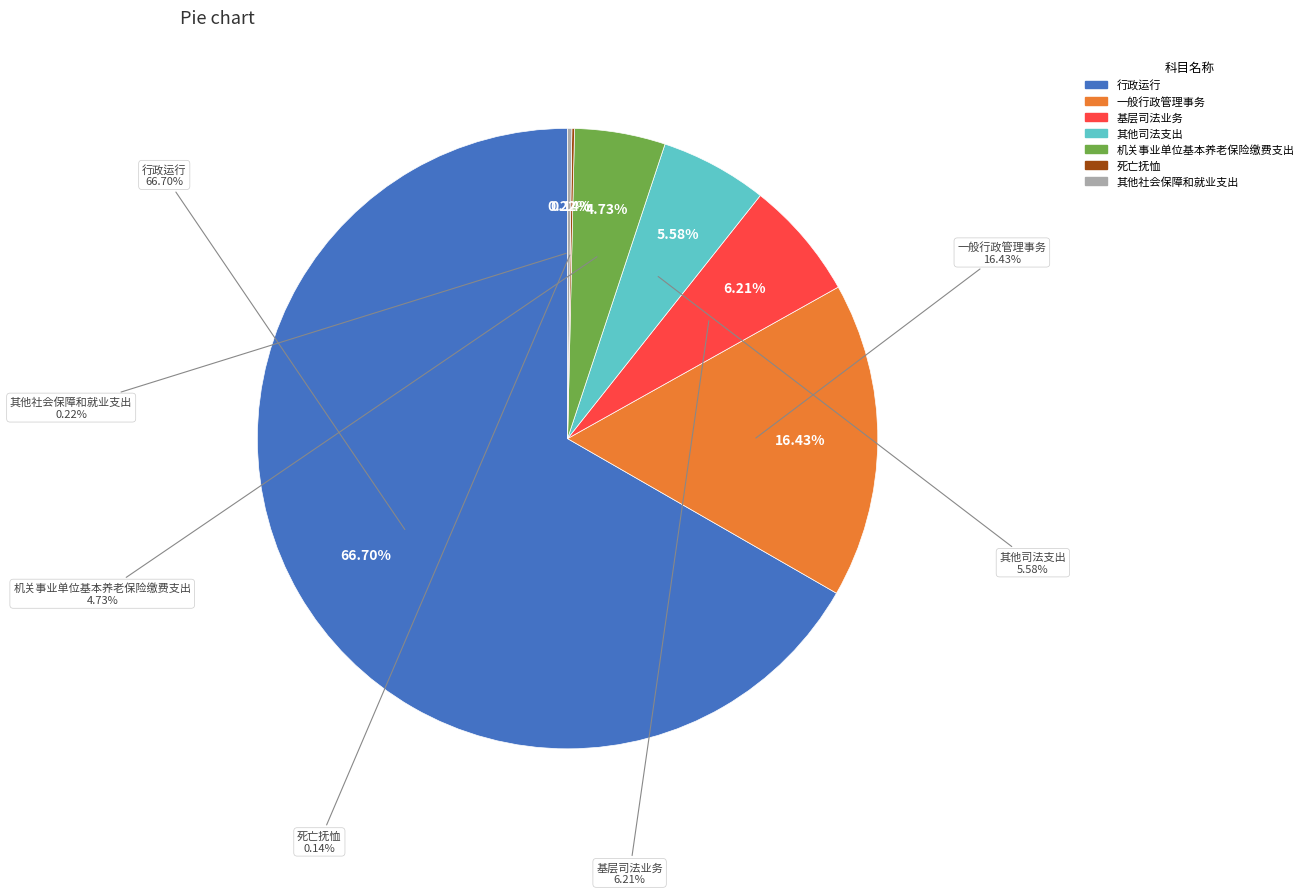

What percentage is the 其他司法支出 slice, to the nearest percent?

6%